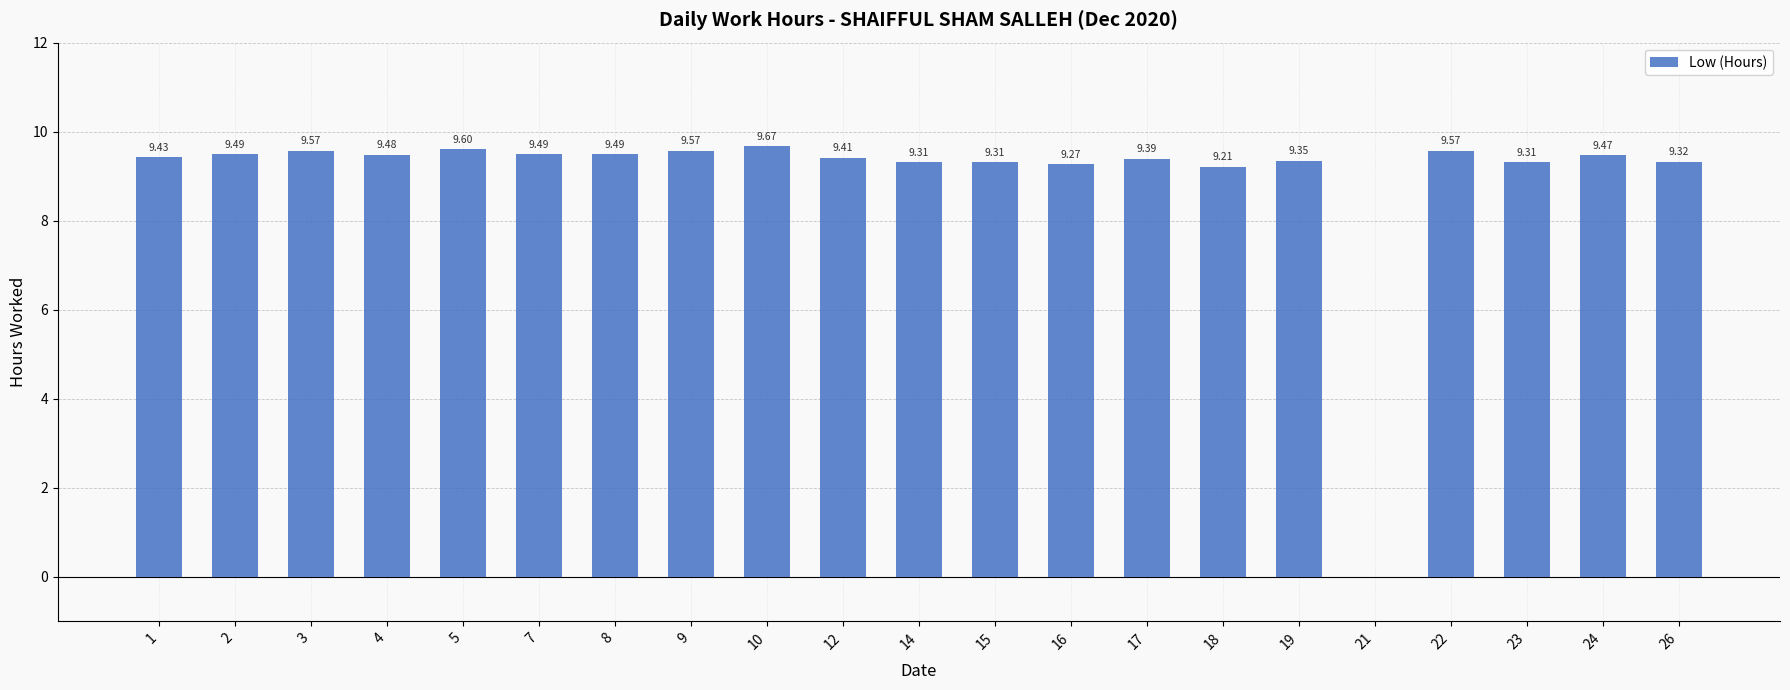

True or false: the data shows 9.5 at 2.

True